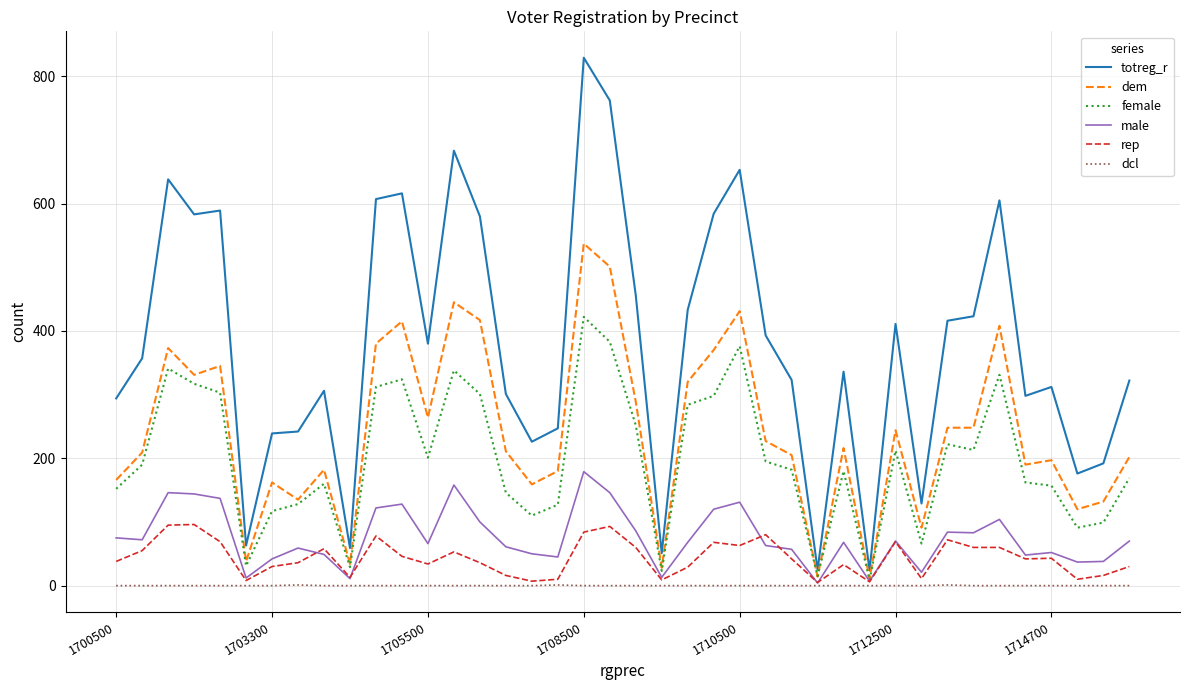

Which series has the largest total across all categories?

totreg_r